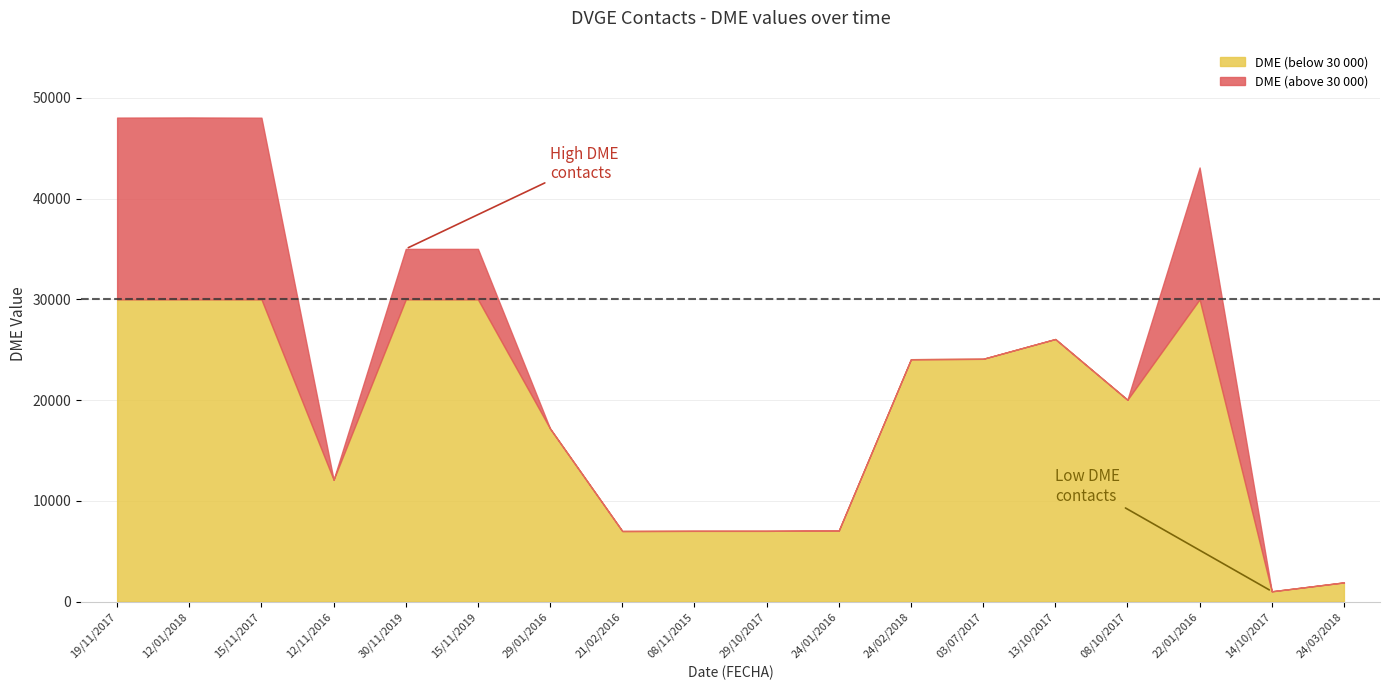

What is the average value?

22875